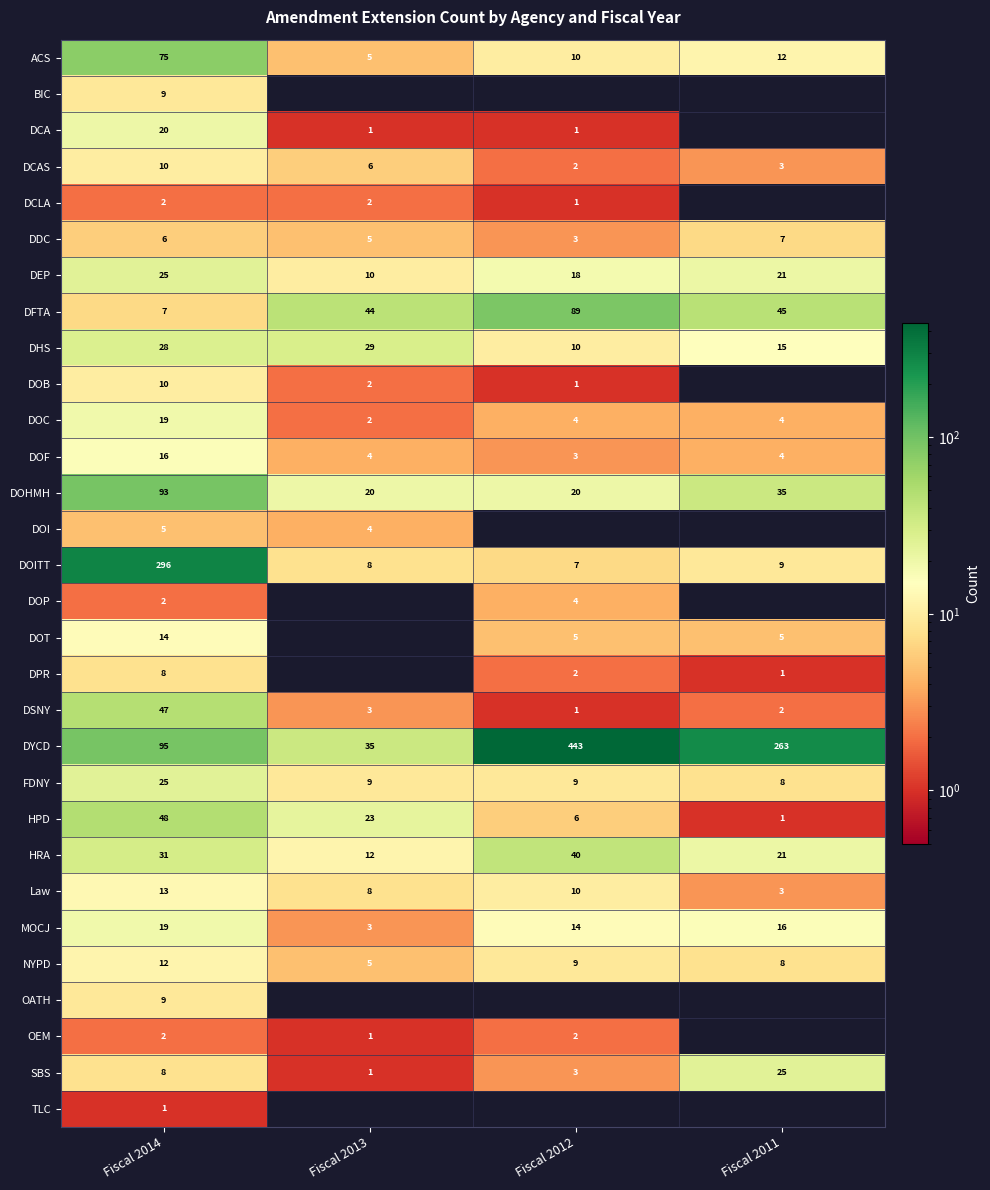

The value of DOHMH at Fiscal 2013 is 30. True or false?

False